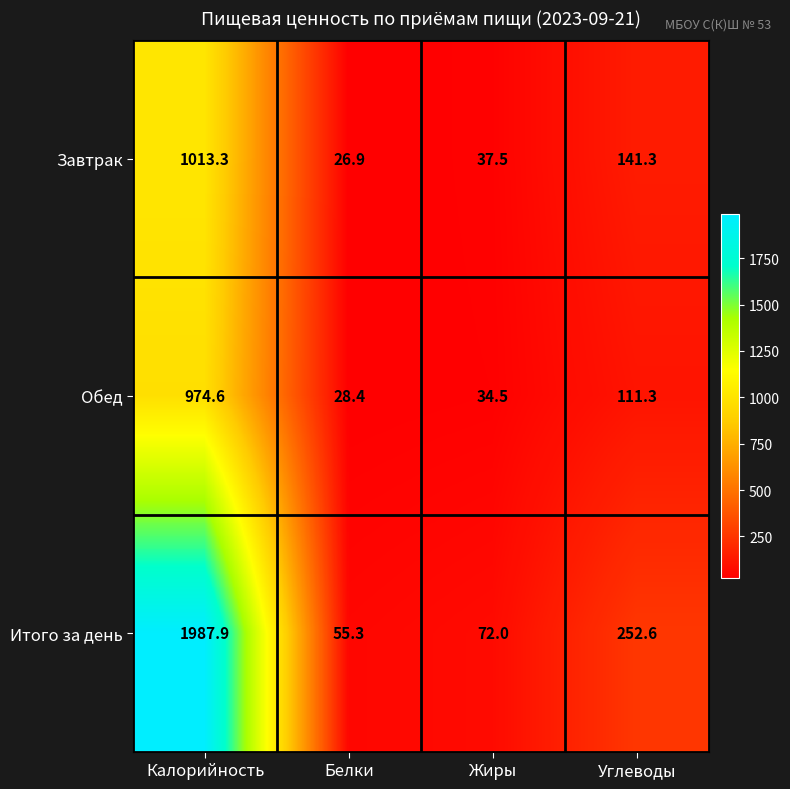

Reading left to right, extract all data points from this chart.

Завтрак: Калорийность=1013.3	Белки=26.9	Жиры=37.5	Углеводы=141.3
Обед: Калорийность=974.6	Белки=28.4	Жиры=34.5	Углеводы=111.3
Итого за день: Калорийность=1987.9	Белки=55.3	Жиры=72.0	Углеводы=252.6